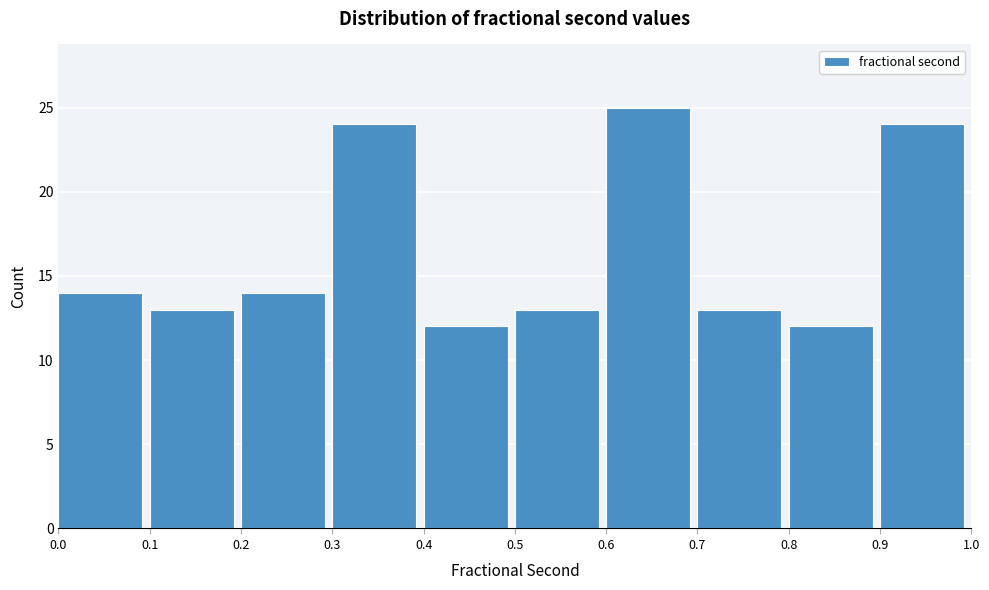

How tall is the bar that spans 0.0 to 0.1 on the x-axis? The values are not printed on the chart, so give them approximately, as read against the axis.

14